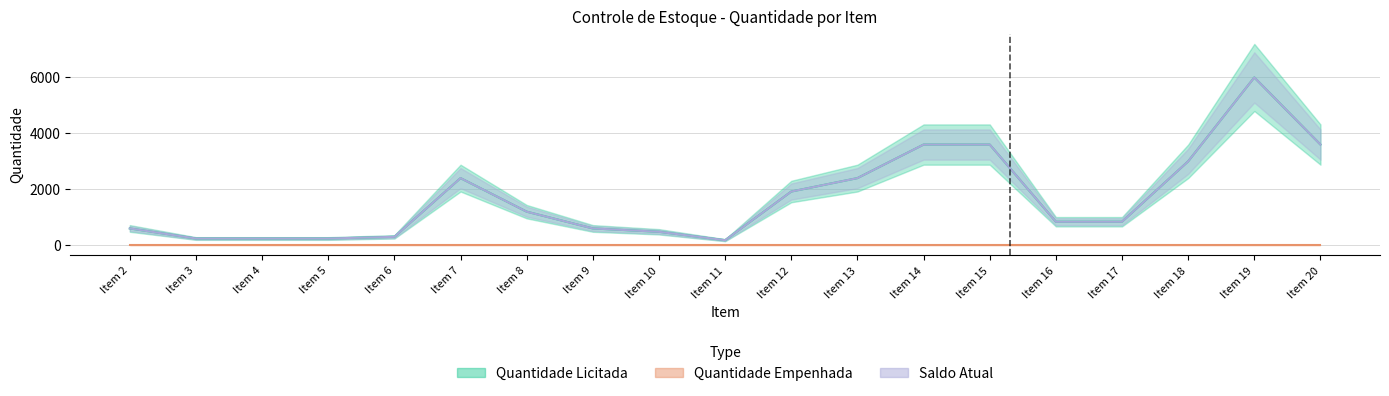

Does the chart have visible grid lines?

Yes